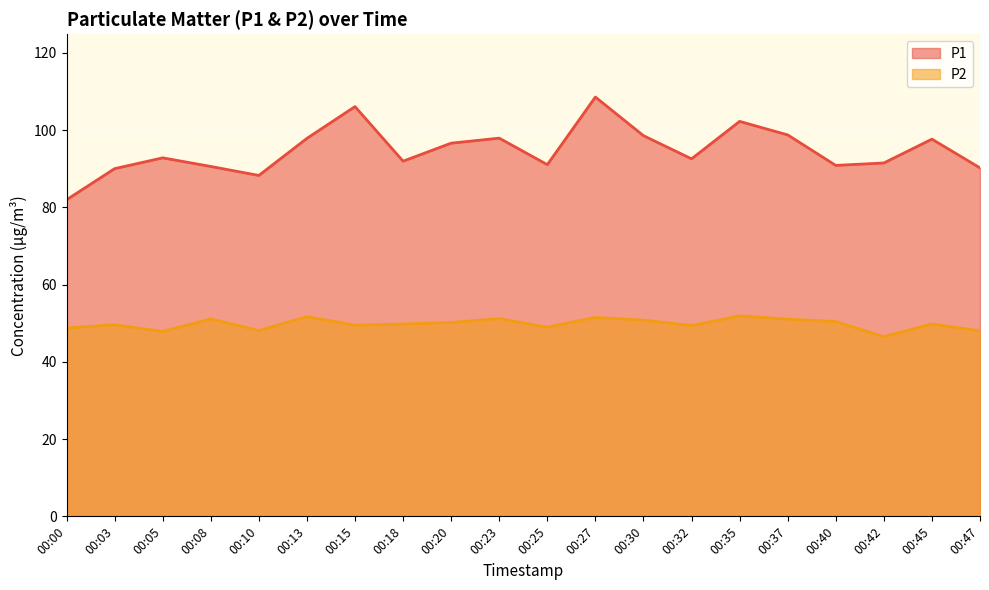

True or false: P2 has a value of 29.8 at 00:03.

False